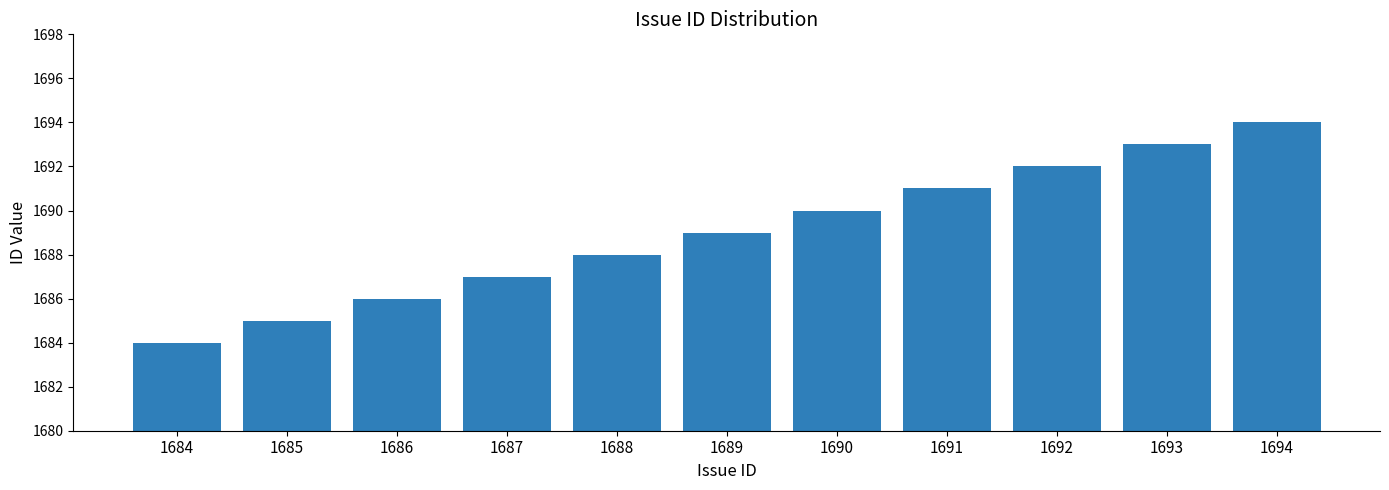

List the labels in order of value, largest first.

1694, 1693, 1692, 1691, 1690, 1689, 1688, 1687, 1686, 1685, 1684